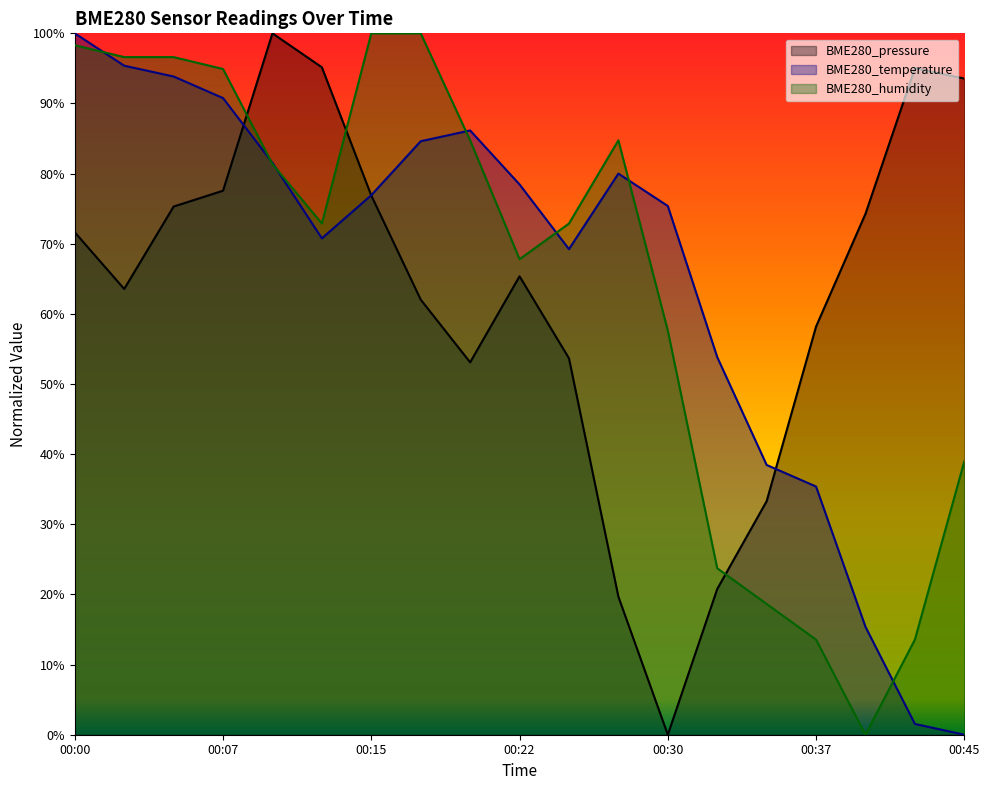

Rank the series by their maximum value, from lowest to highest.

BME280_pressure, BME280_temperature, BME280_humidity